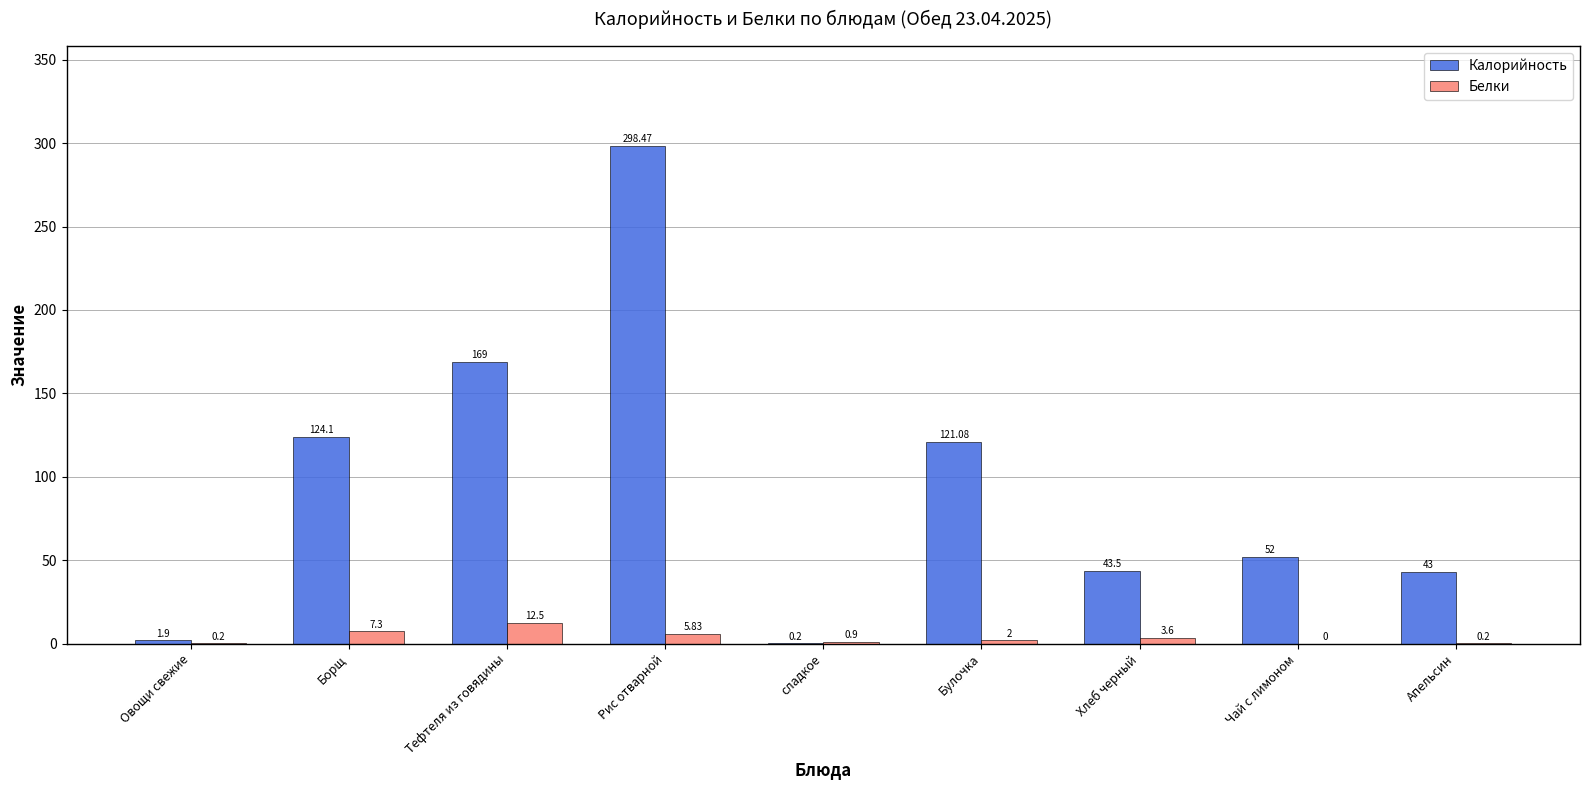

At which label is Калорийность closest to 149?

Тефтеля из говядины